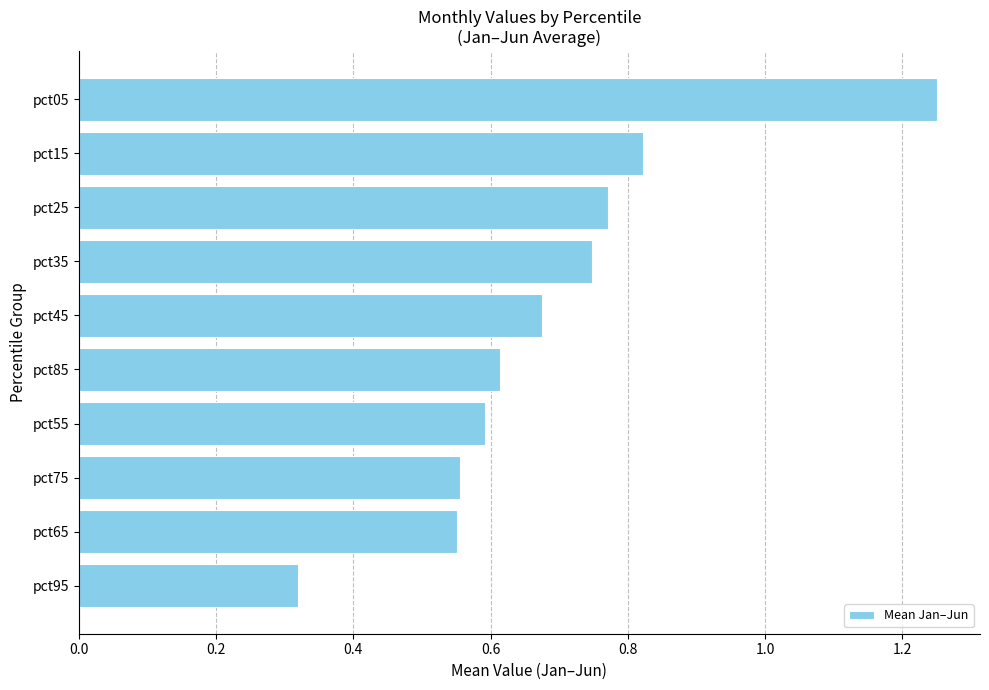

The chart shows a value of 1.1 at pct35. True or false?

False